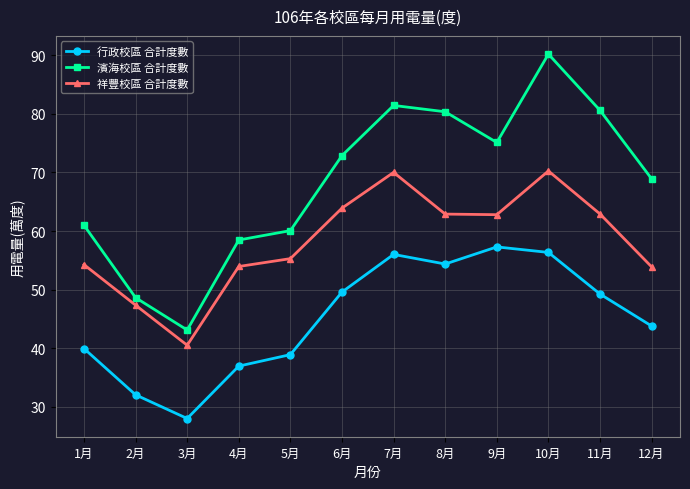

Where is the first local minimum for 祥豐校區 合計度數?

3月